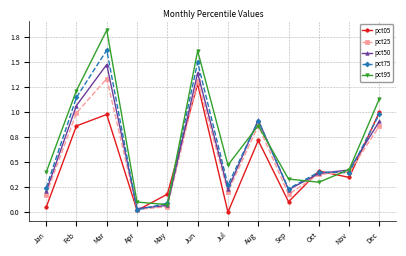

What is the highest value of the pct75 series?

1.6